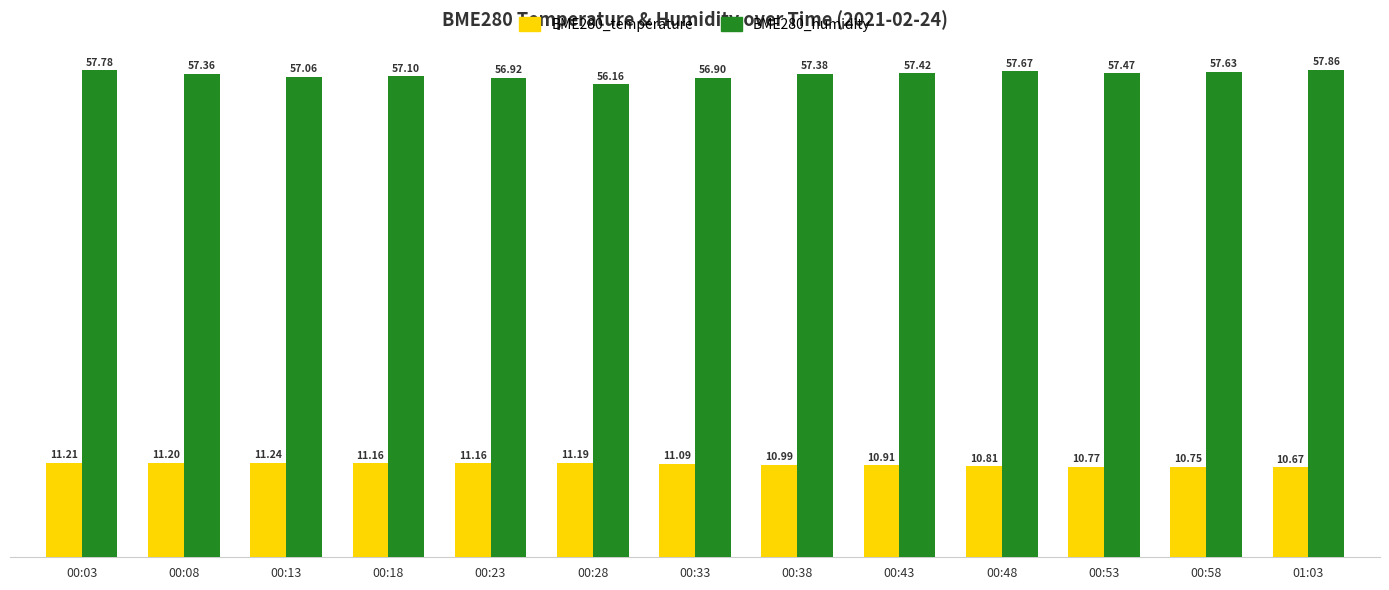

Does the chart contain any negative values?

No